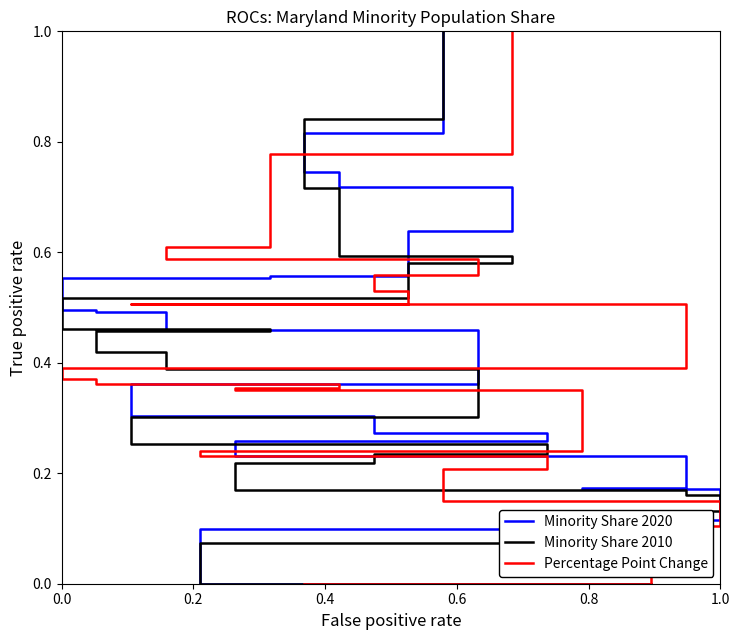

How many lines are shown in the chart?

3